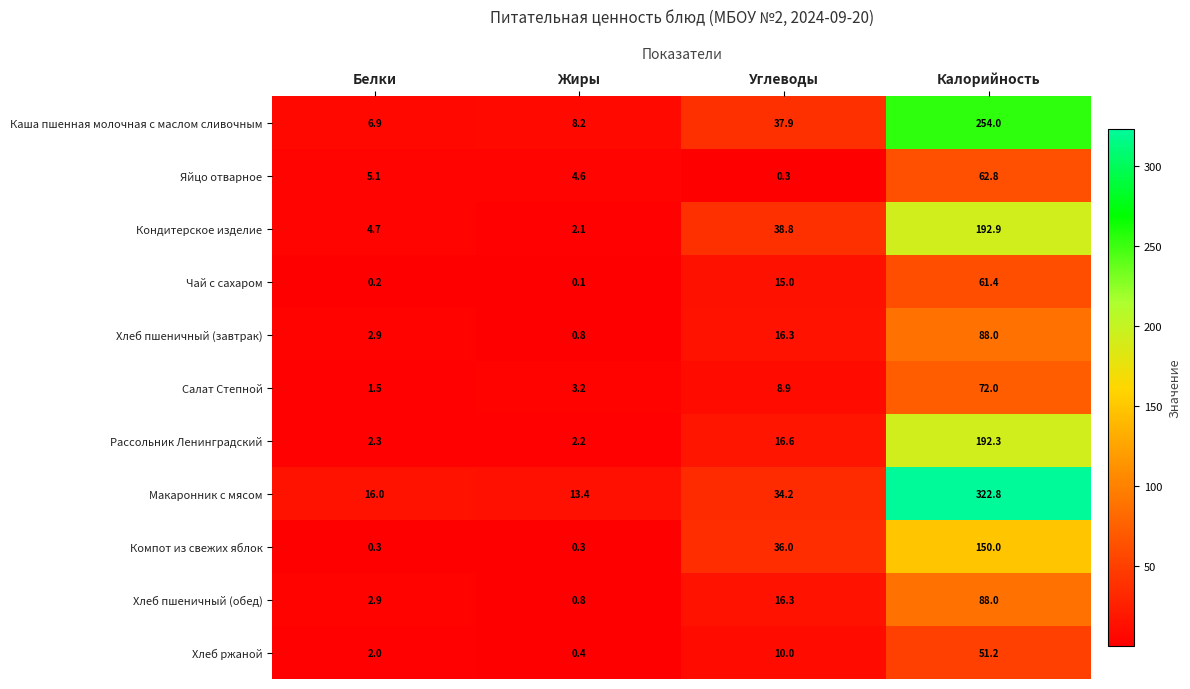

The value of Каша пшенная молочная с маслом сливочным at Жиры is 13.8. True or false?

False